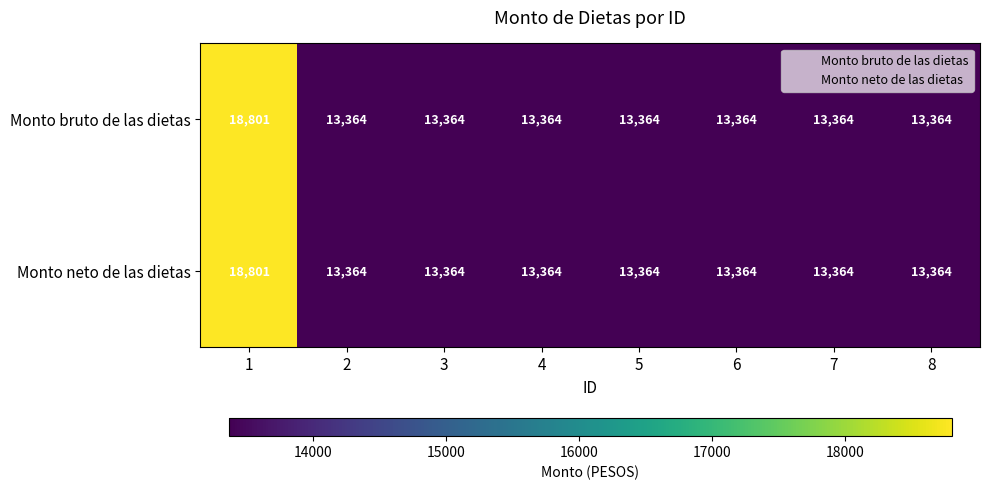

Reading left to right, what are all the values shown in this chart?

Monto bruto de las dietas: 18801	13364	13364	13364	13364	13364	13364	13364
Monto neto de las dietas: 18801	13364	13364	13364	13364	13364	13364	13364